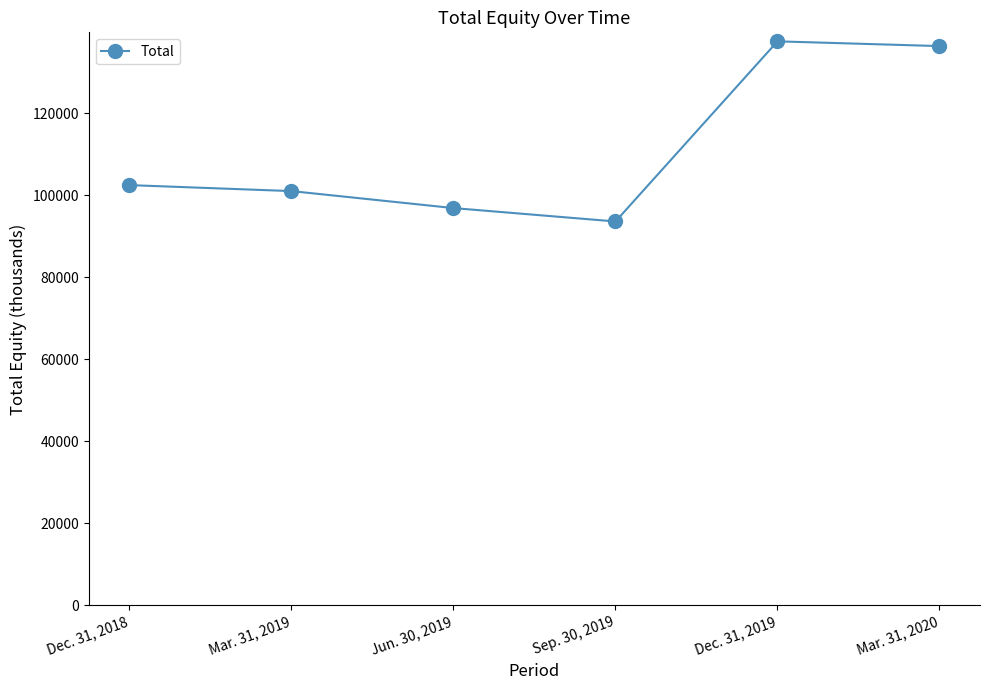

Count the number of categories in the chart.

6